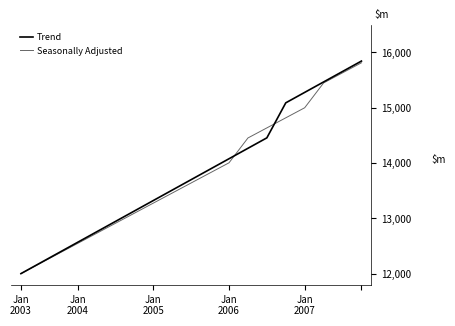

What is the difference between the maximum and minimum values in the Seasonally Adjusted series?

3813.3